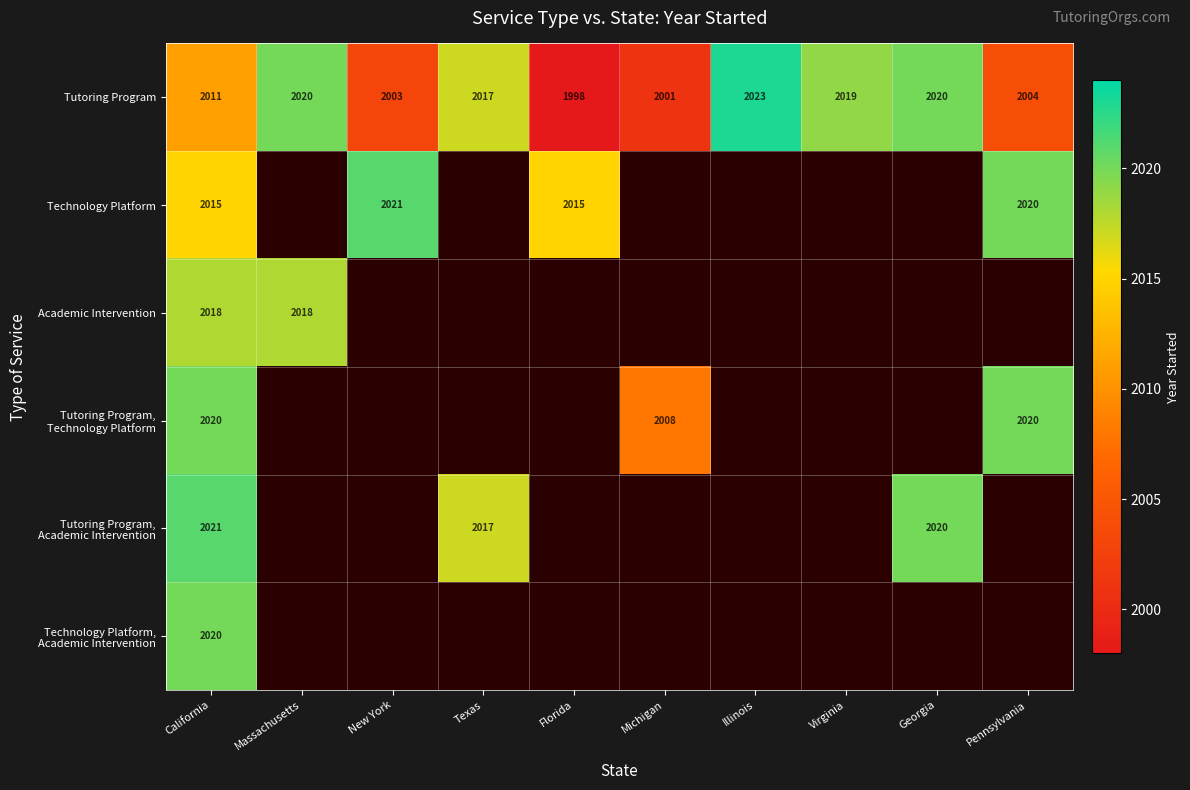

What is the greatest value displayed?

2023.0